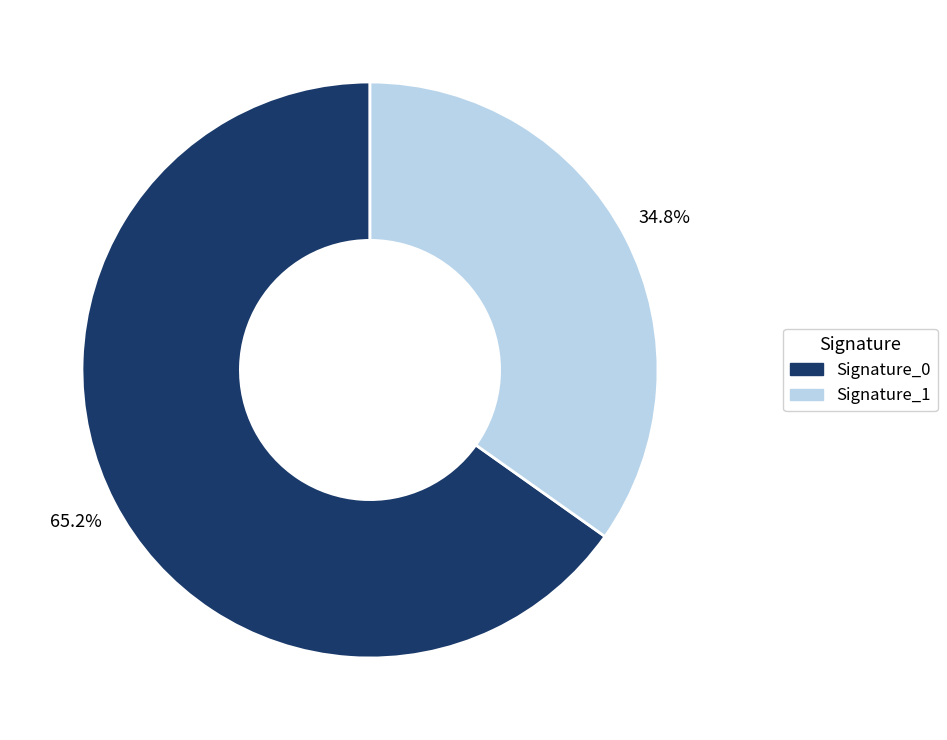

How many segments does this pie chart have?

2